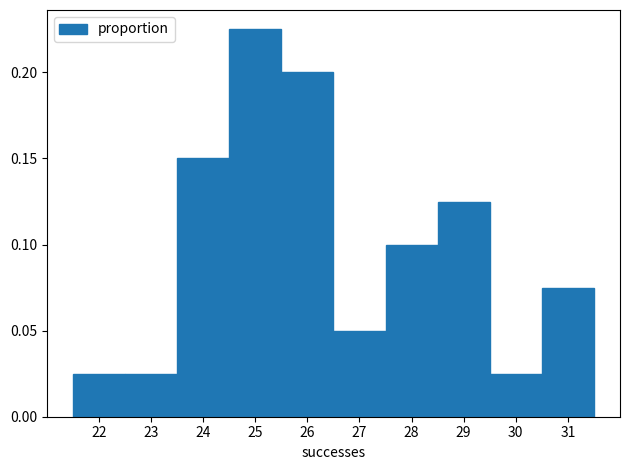

Over which range of the x-axis is the bar tallest?

24.5 to 25.5